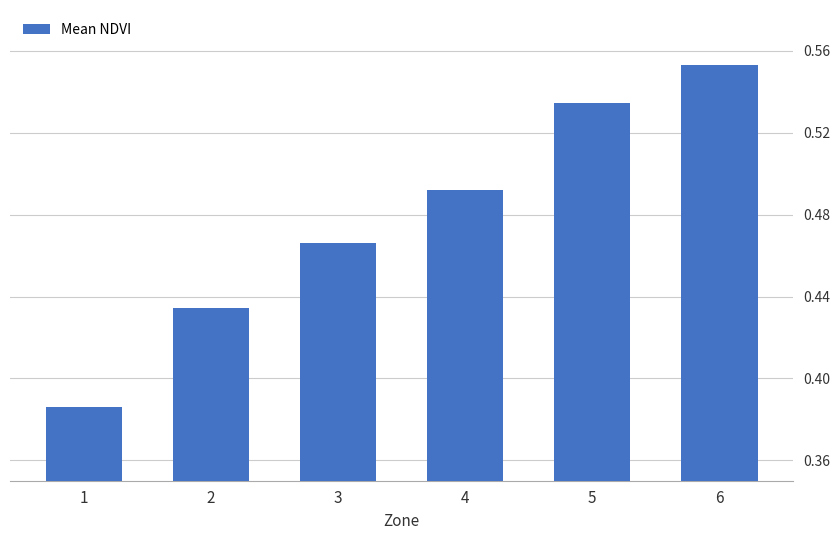

Count the values in the range 0 to 1.

6